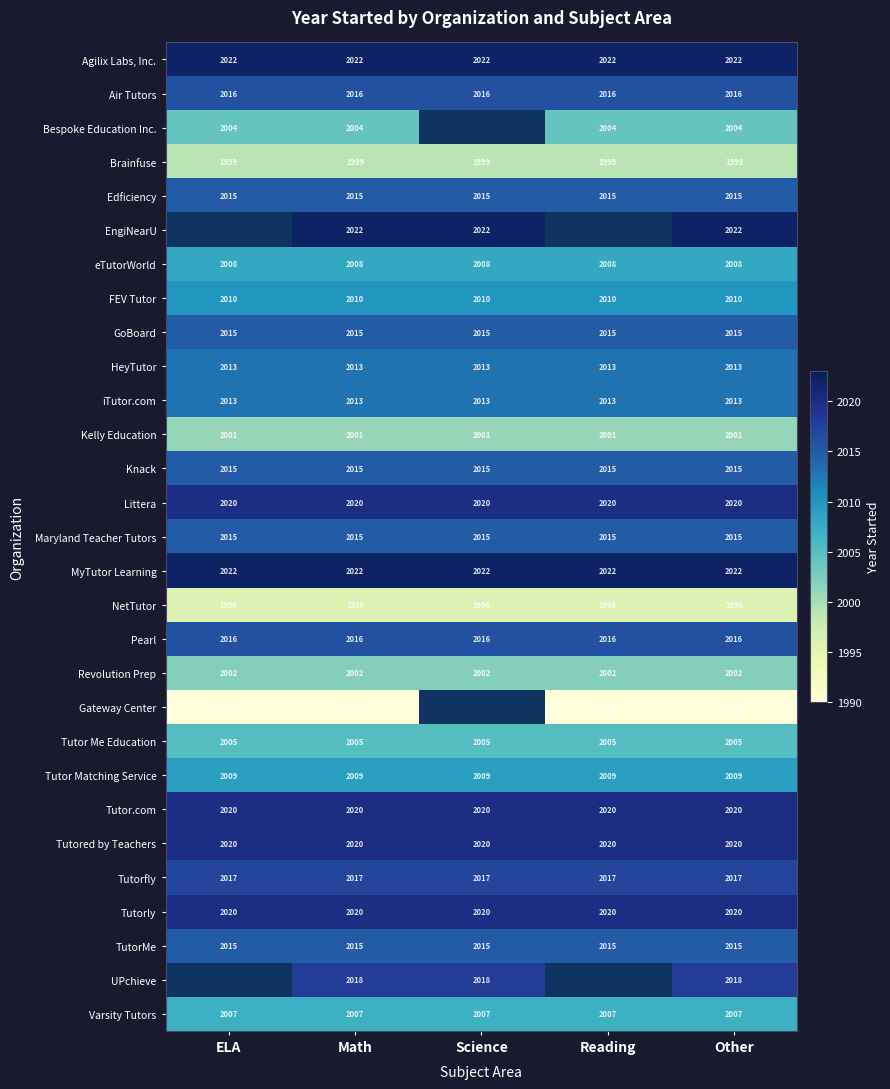

What value does the Brainfuse series have at Reading?

1999